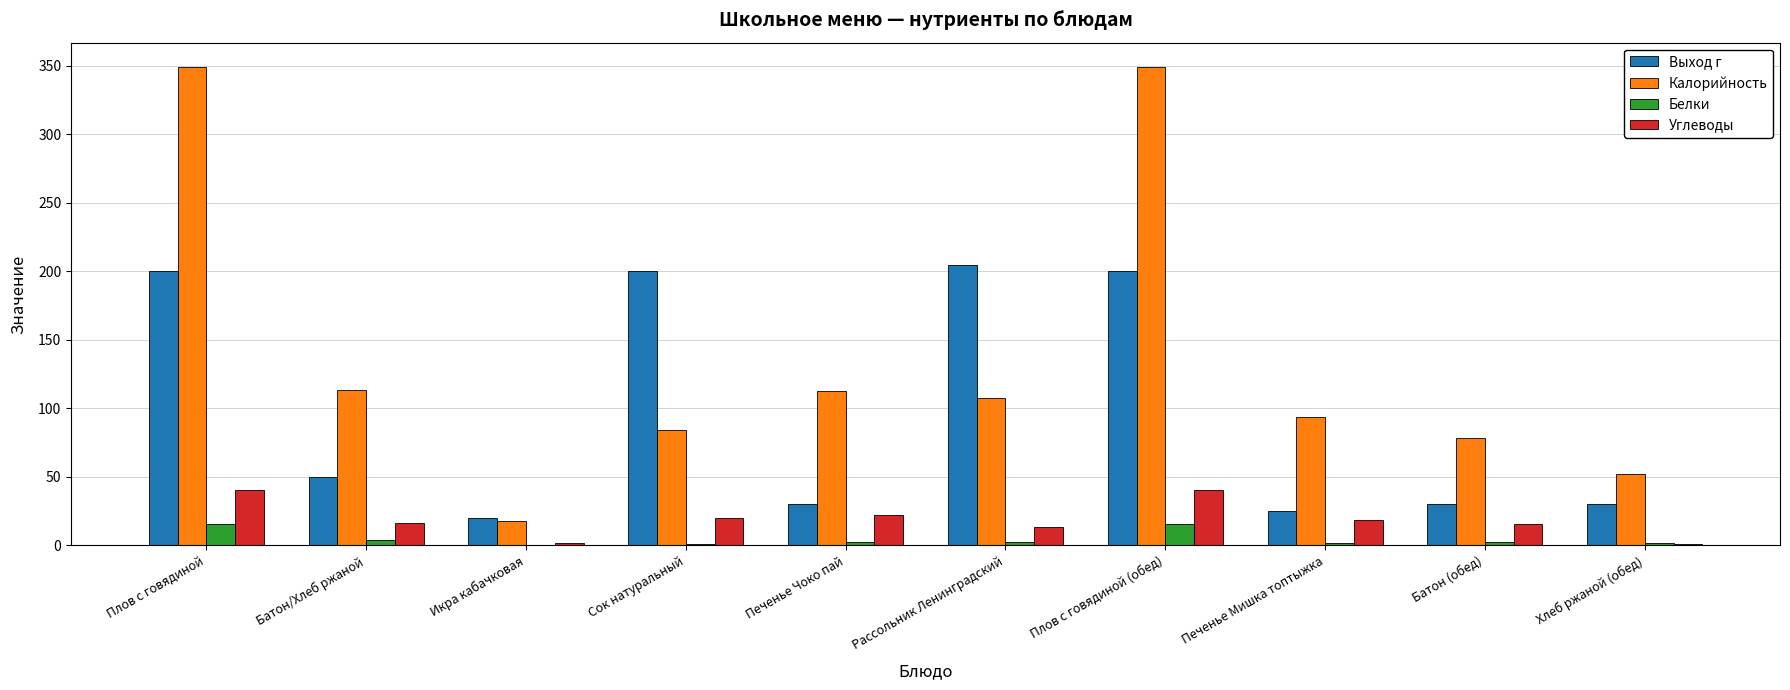

What is the sum of all Белки values?

45.9